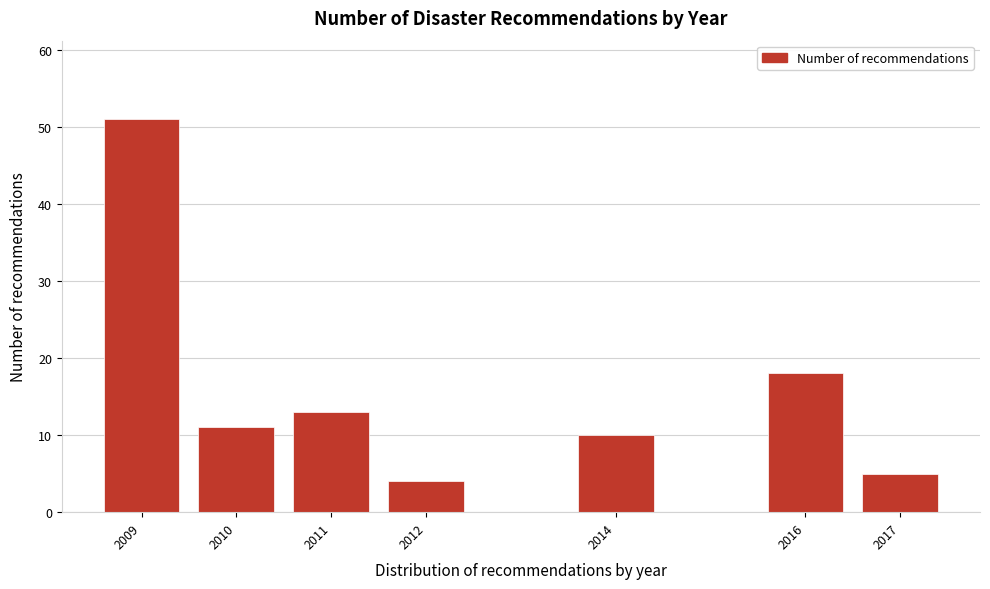

Reading left to right, extract all data points from this chart.

51	11	13	4	10	18	5